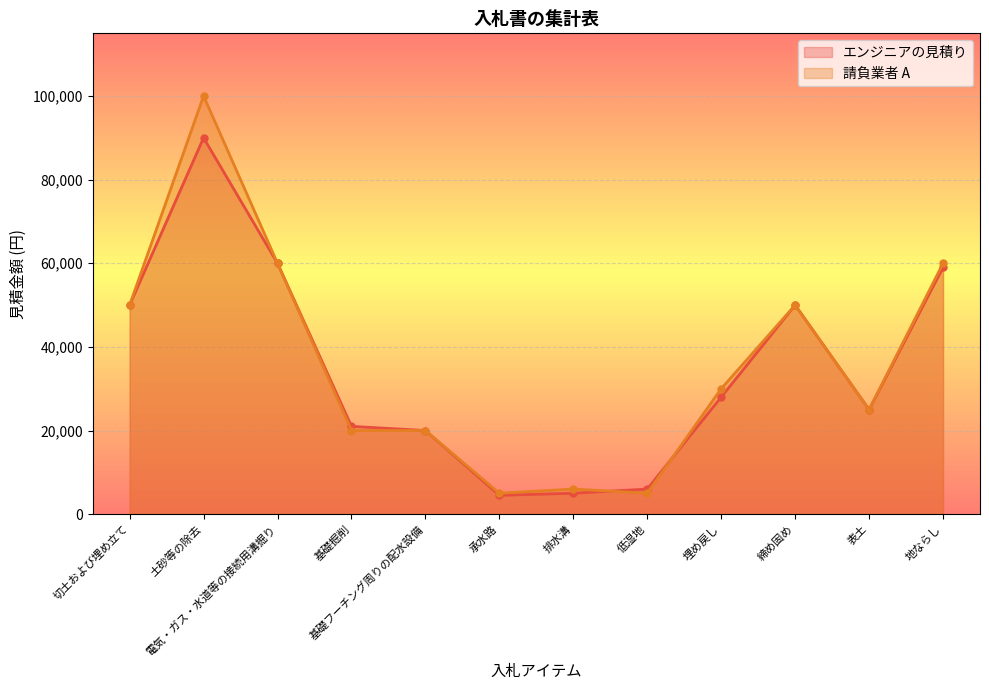

True or false: 請負業者 A has more than 0 points higher than both neighbors.

True